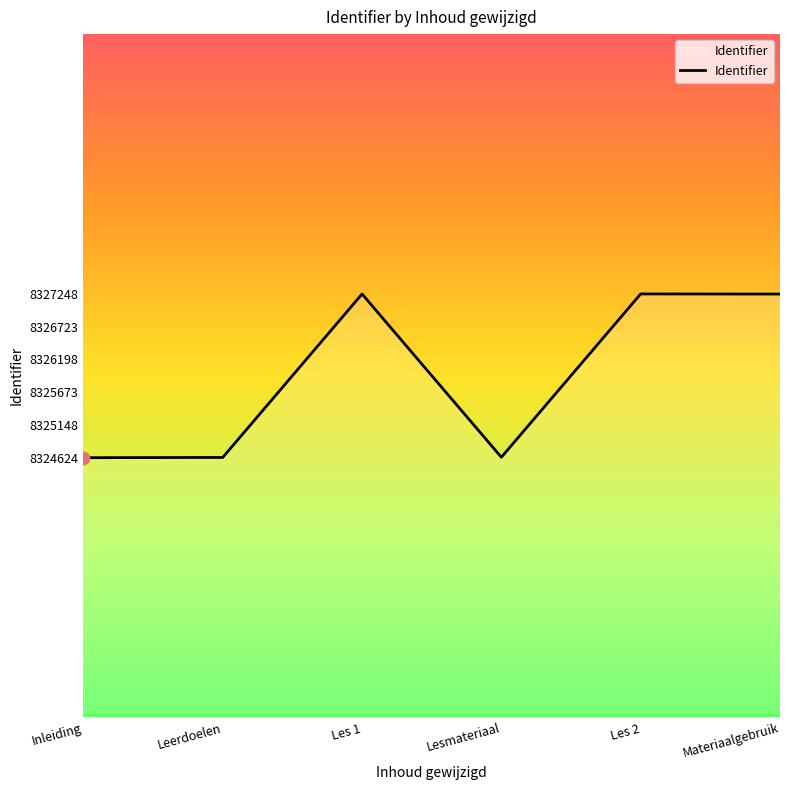

What is the change in value from Leerdoelen to Materiaalgebruik?

+2618